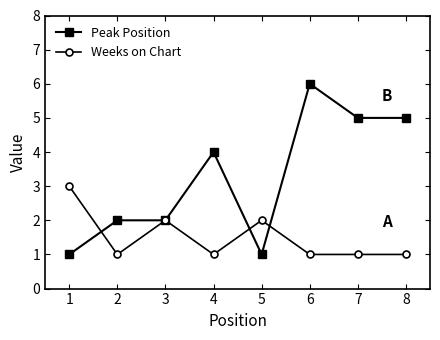

Where is the first local maximum for Weeks on Chart?

3